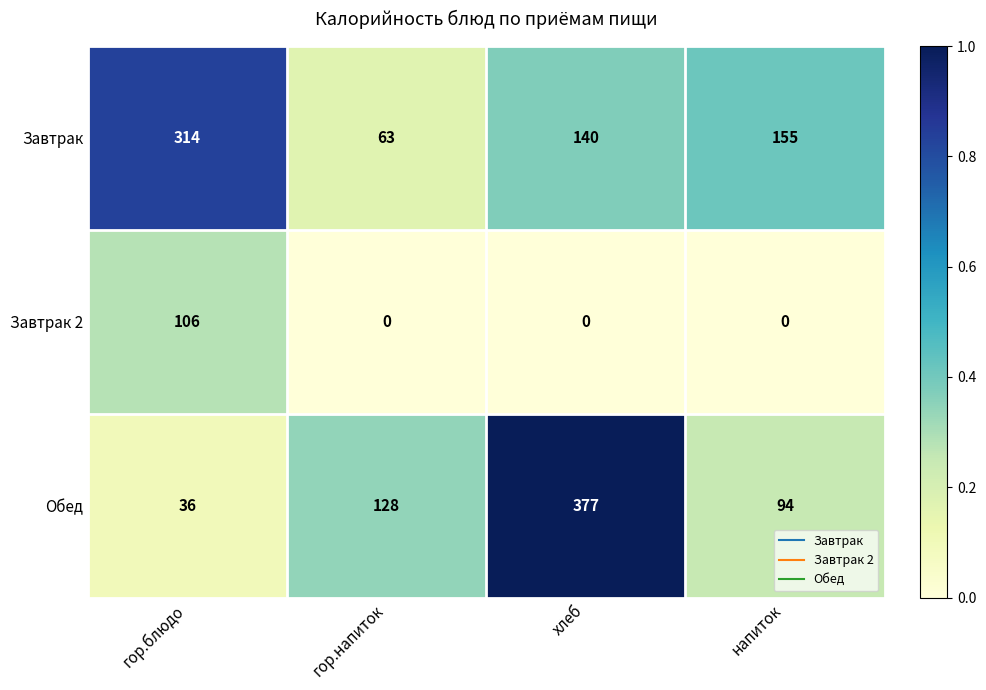

What is the approximate value of Обед at гор.блюдо?

36